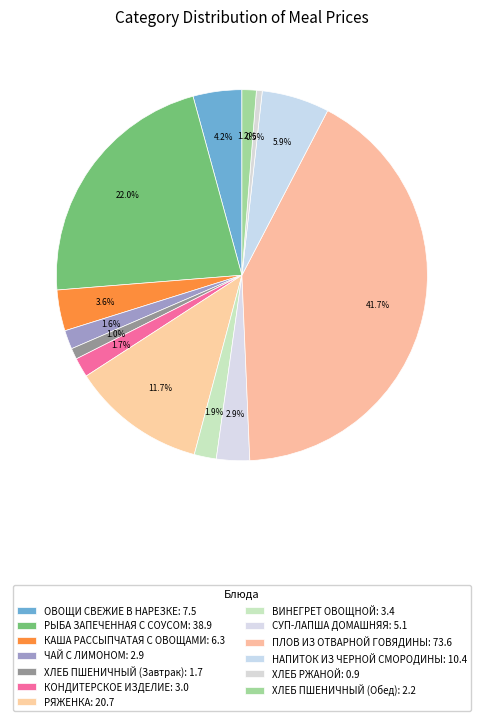

Between ОВОЩИ СВЕЖИЕ В НАРЕЗКЕ and ПЛОВ ИЗ ОТВАРНОЙ ГОВЯДИНЫ, which is larger?

ПЛОВ ИЗ ОТВАРНОЙ ГОВЯДИНЫ